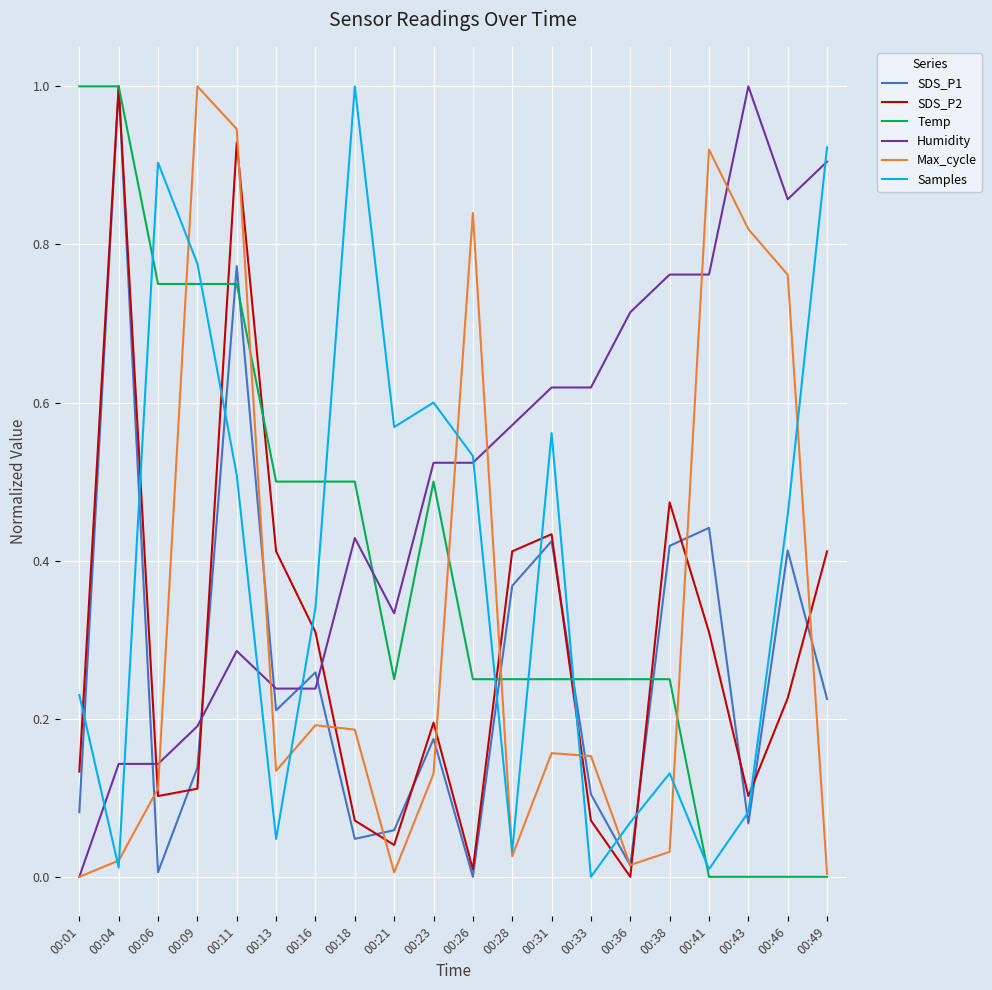

At which category is the sum across all series the highest?

00:11